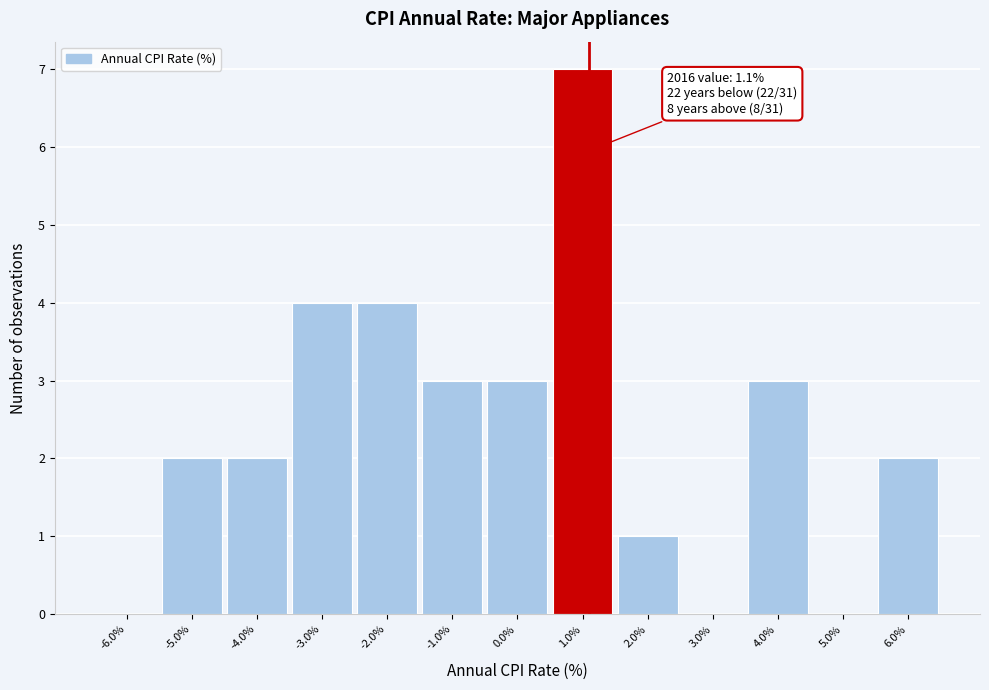

Over which range of the x-axis is the bar tallest?

0.5 to 1.5